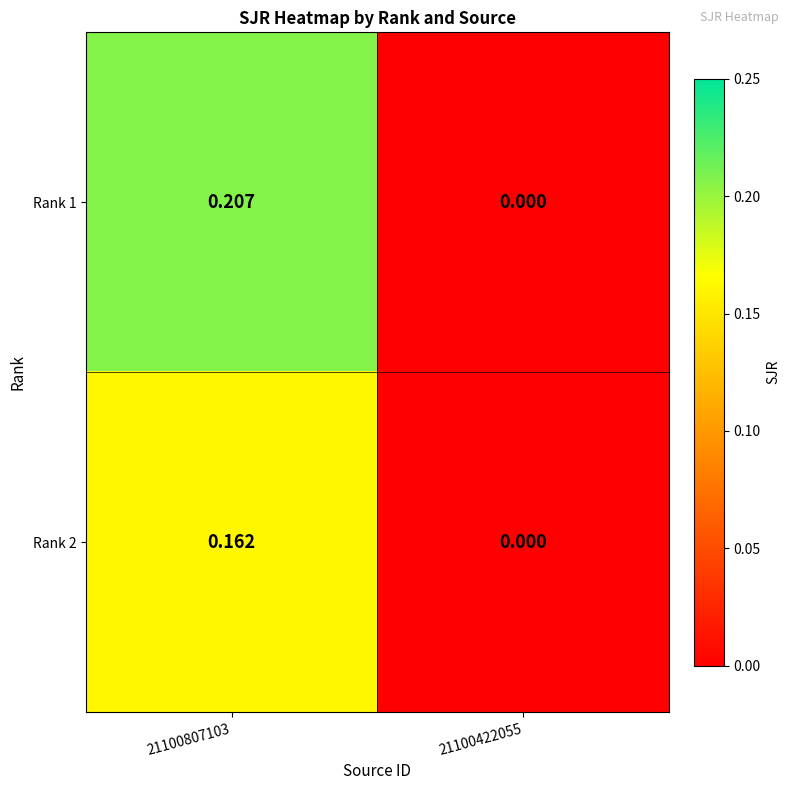

Count the number of data series in this chart.

2